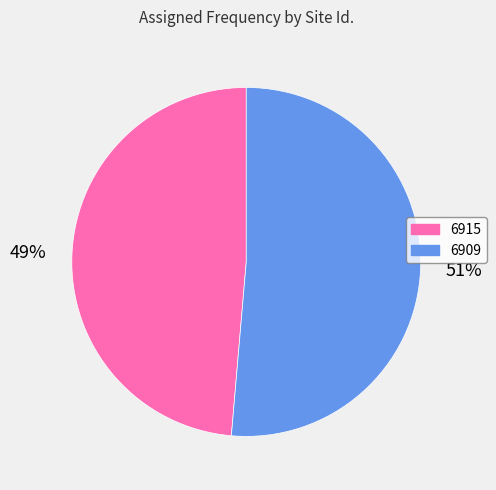

Count the number of slices in the pie.

2